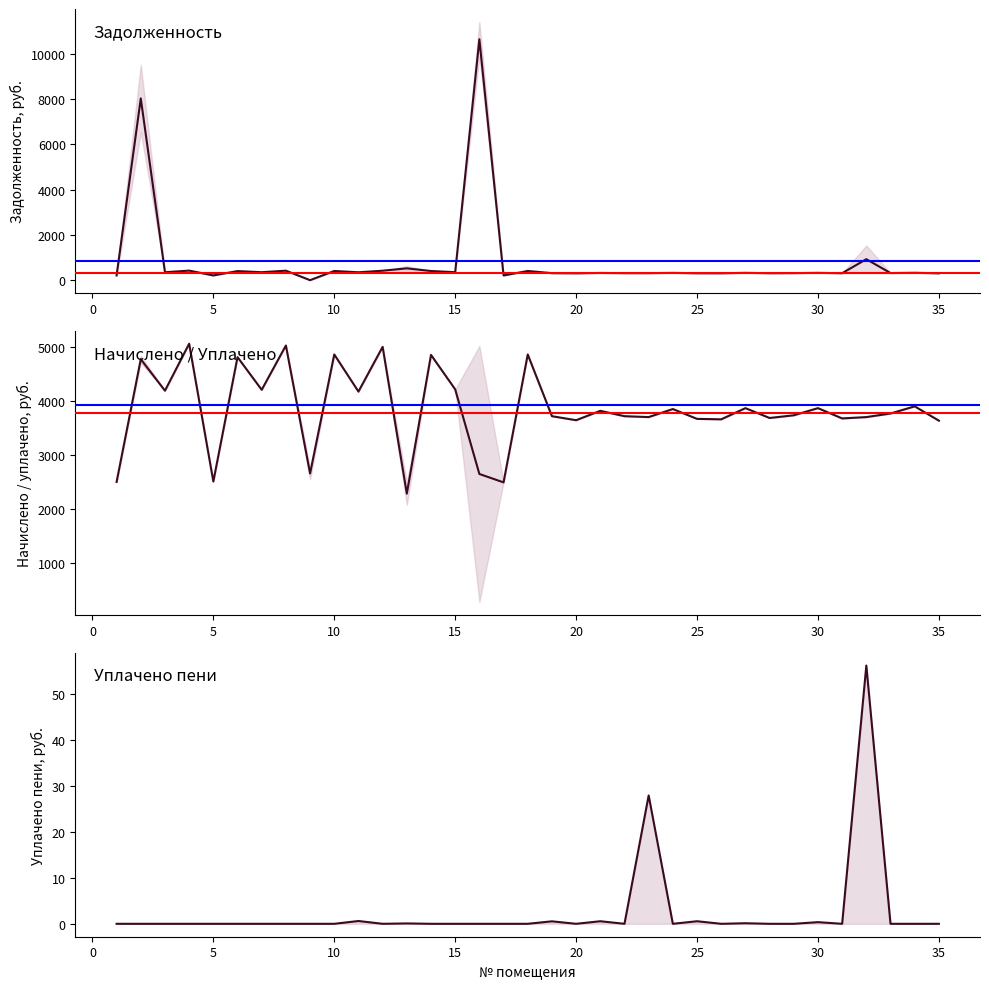

How many intersections are there between уплачено and задолженность (кон)?

4